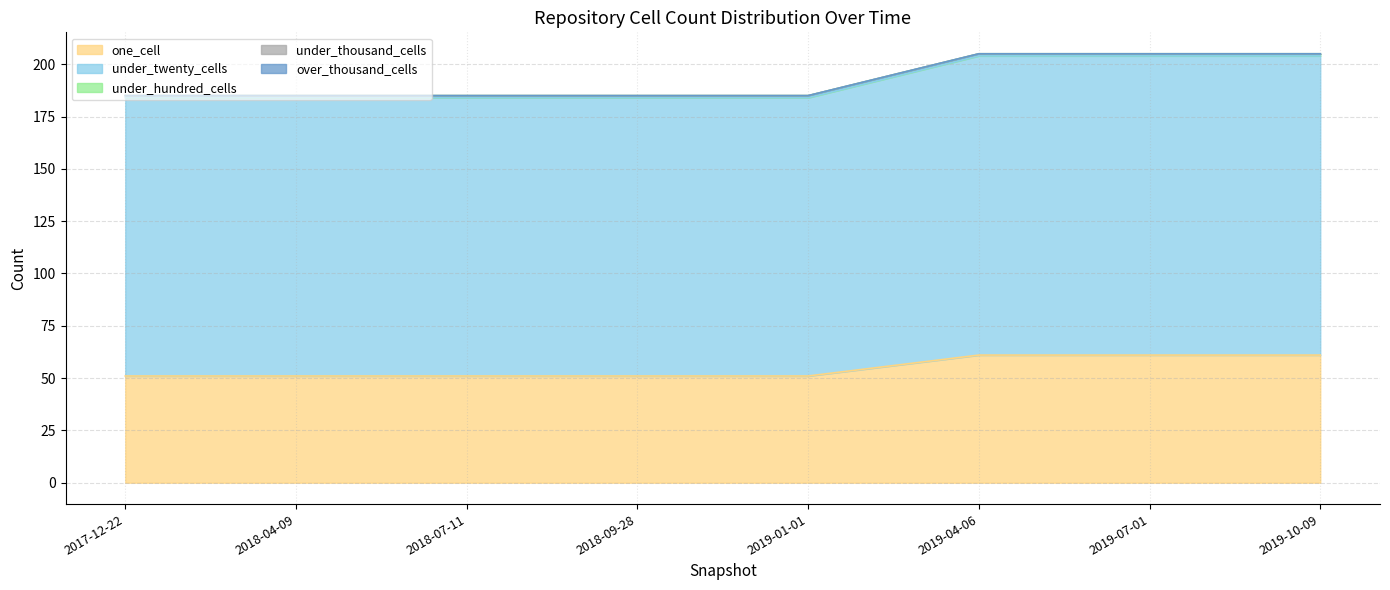

True or false: under_twenty_cells and under_hundred_cells cross at least once.

False